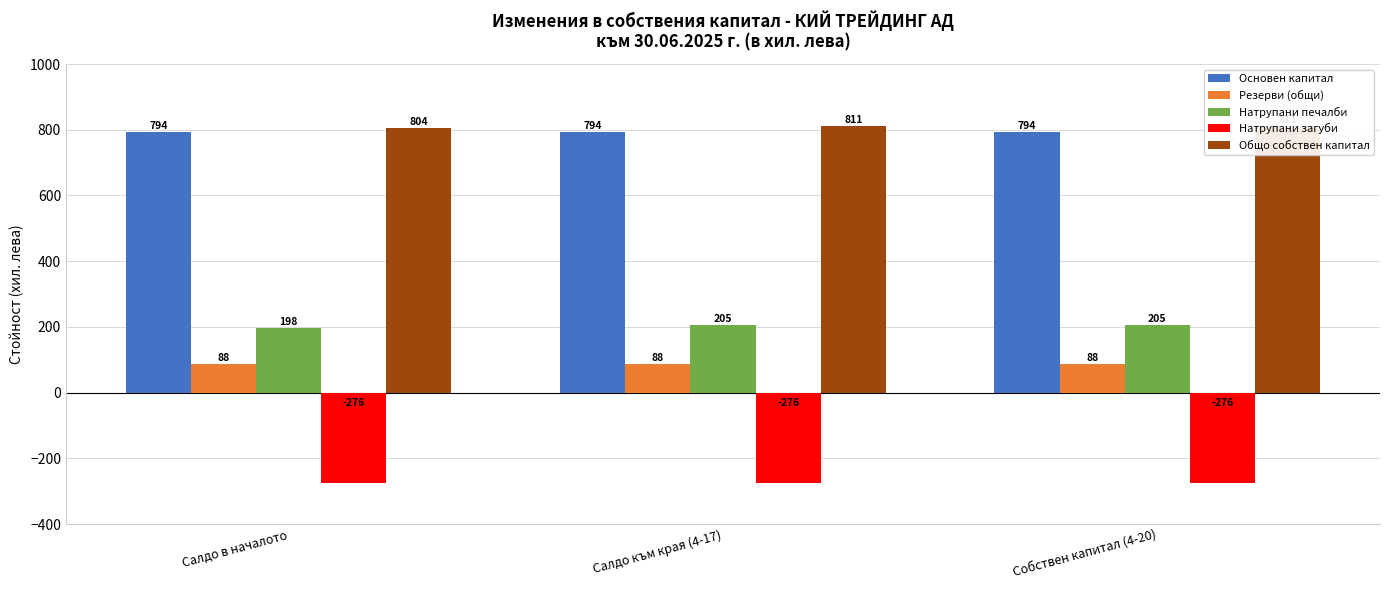

At Салдо към края (4-17), list the series in order from largest to smallest.

Общо собствен капитал, Основен капитал, Натрупани печалби, Резерви (общи), Натрупани загуби